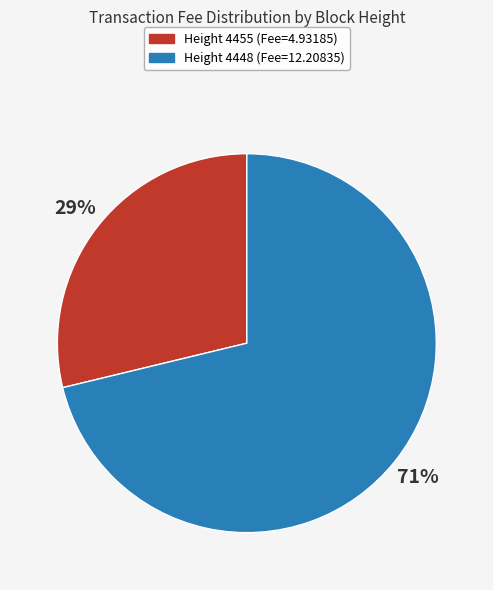

How many slices are in this pie chart?

2